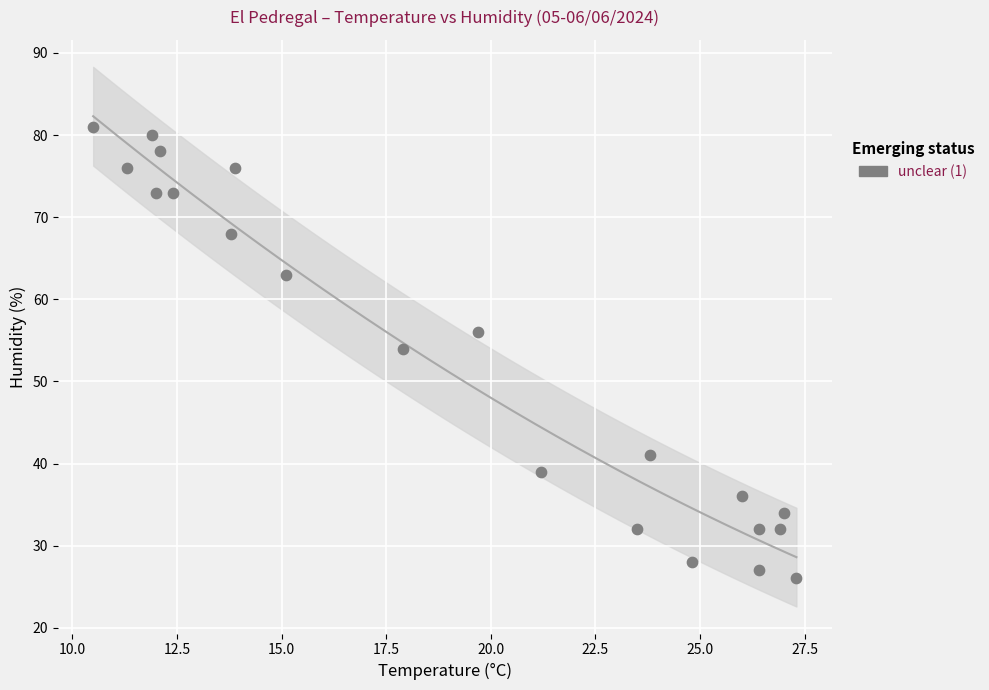

What Y value in the scatter plot is closest to 53?

54